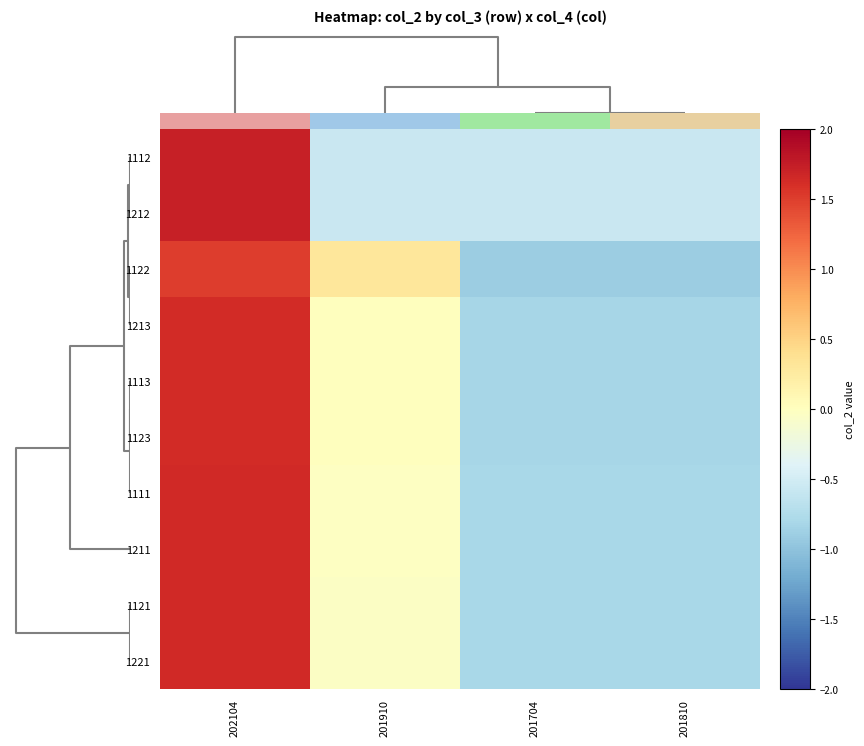

Reading right to left, transcribe all the data shown in this chart.

1112: 201810=-0.6	201704=-0.6	201910=-0.6	202104=1.7
1212: 201810=-0.6	201704=-0.6	201910=-0.6	202104=1.7
1122: 201810=-0.9	201704=-0.9	201910=0.3	202104=1.5
1213: 201810=-0.8	201704=-0.8	201910=0.0	202104=1.6
1113: 201810=-0.8	201704=-0.8	201910=0.0	202104=1.6
1123: 201810=-0.8	201704=-0.8	201910=0.0	202104=1.6
1111: 201810=-0.8	201704=-0.8	201910=-0.0	202104=1.6
1211: 201810=-0.8	201704=-0.8	201910=-0.0	202104=1.6
1121: 201810=-0.8	201704=-0.8	201910=-0.0	202104=1.6
1221: 201810=-0.8	201704=-0.8	201910=-0.0	202104=1.6